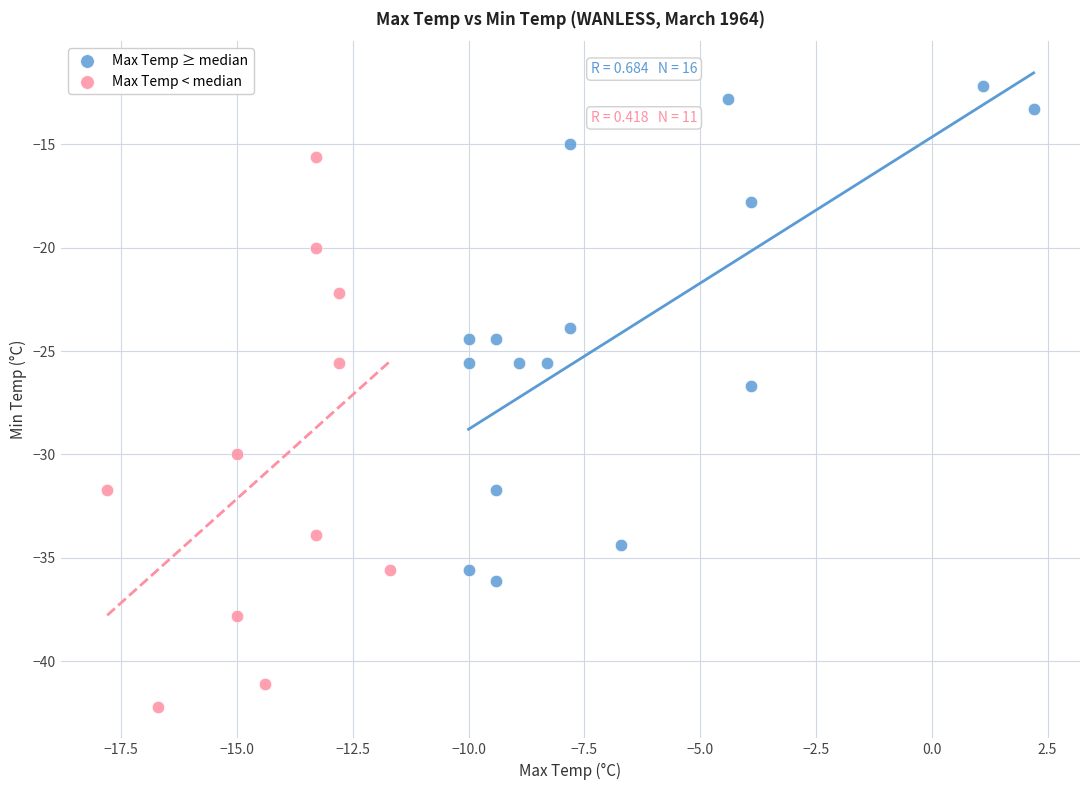

Which series has the widest spread of Y values?

Max Temp < median